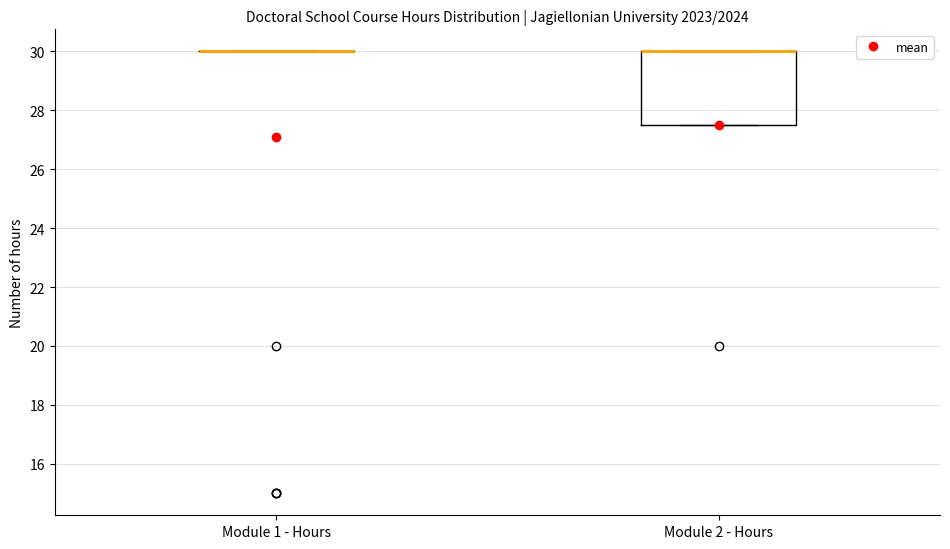

Where is the lower edge of the box for Module 2 - Hours on the y-axis? The values are not printed on the chart, so give them approximately, as read against the axis.

27.6